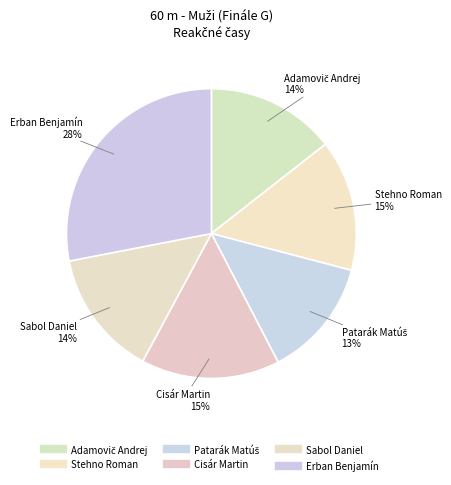

How many segments does this pie chart have?

6